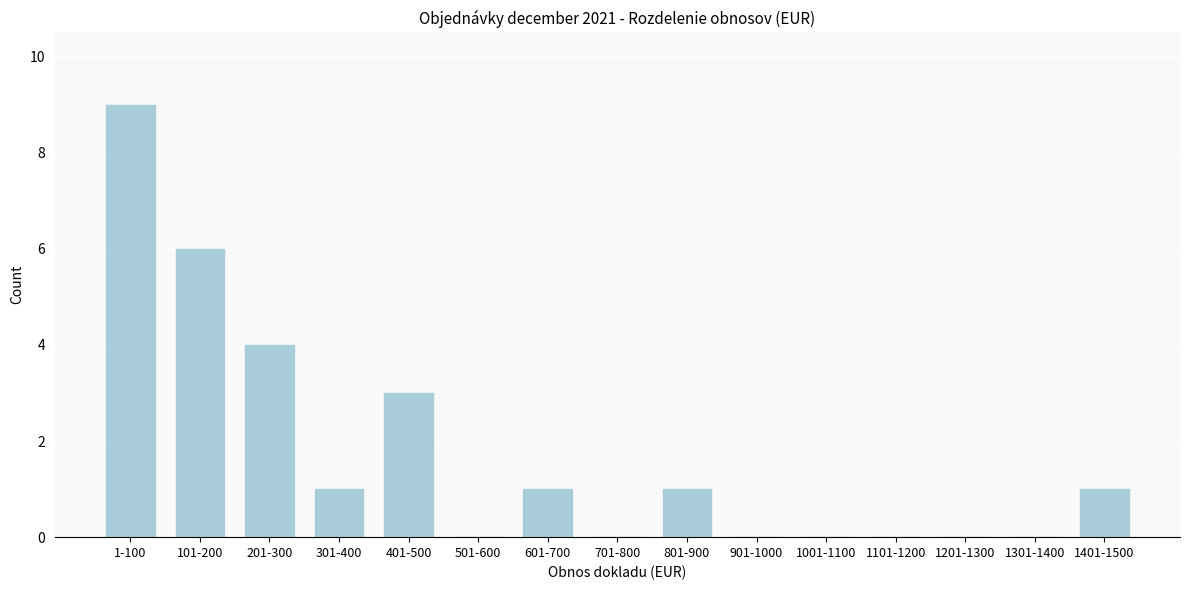

Reading left to right, list all the values displayed in this chart.

1-100=9	101-200=6	201-300=4	301-400=1	401-500=3	501-600=0	601-700=1	701-800=0	801-900=1	901-1000=0	1001-1100=0	1101-1200=0	1201-1300=0	1301-1400=0	1401-1500=1